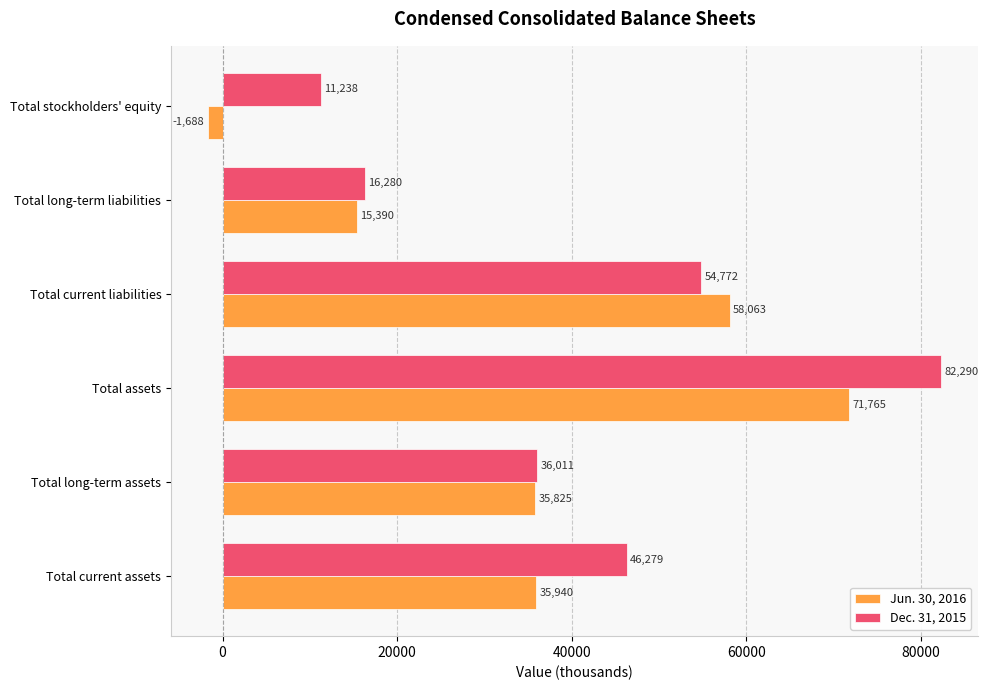

What is the lowest value of the Jun. 30, 2016 series?

-1688